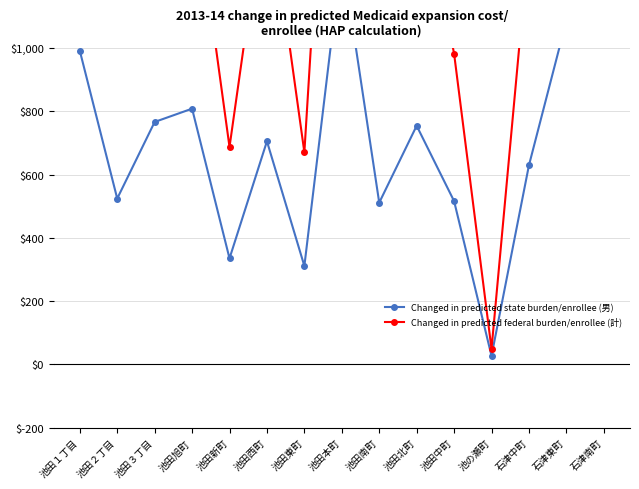

What is the label of the 15th point from the right?

池田１丁目